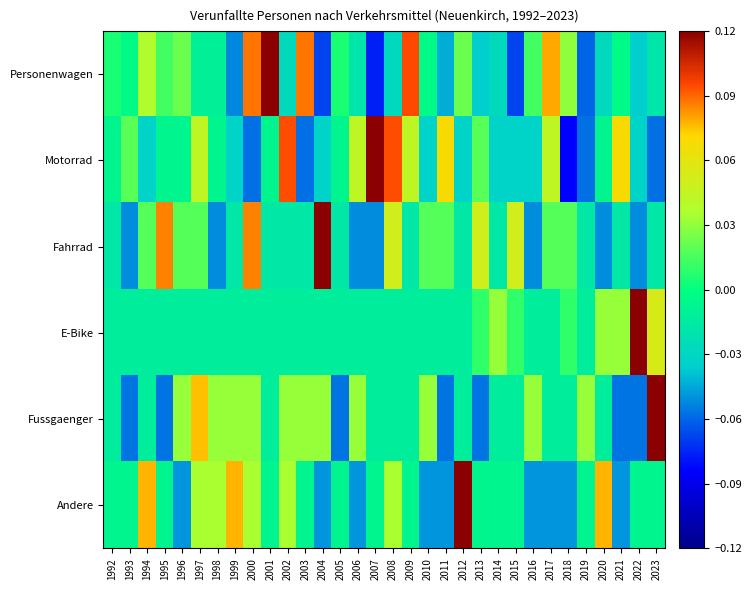

Count the number of data series in this chart.

6